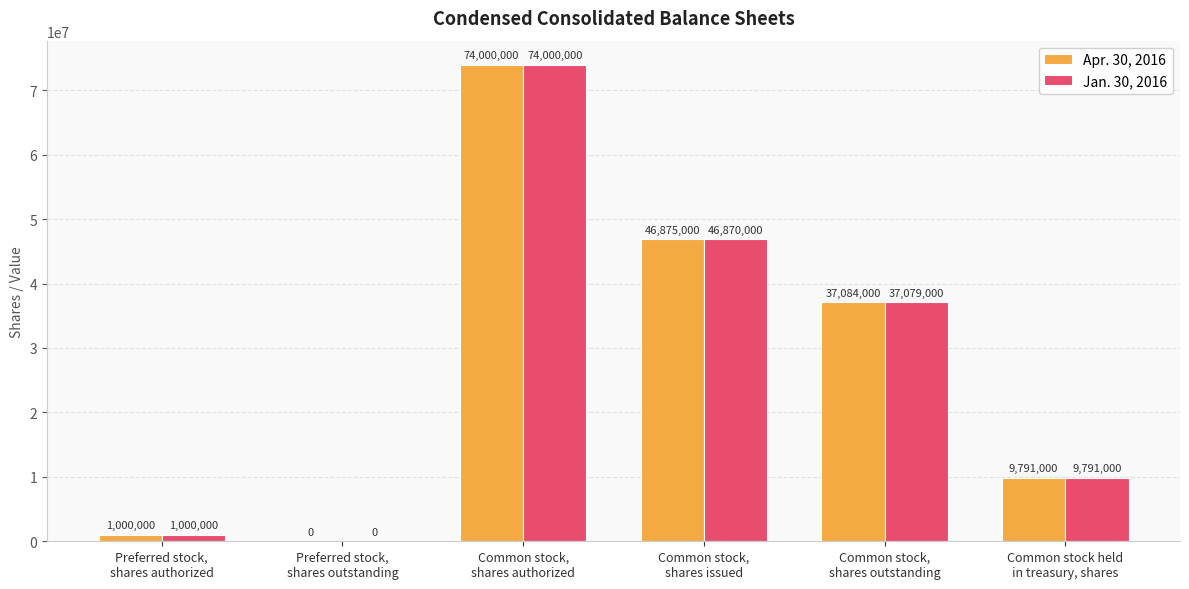

At which label does Jan. 30, 2016 first exceed 37079000?

Common stock,
shares authorized